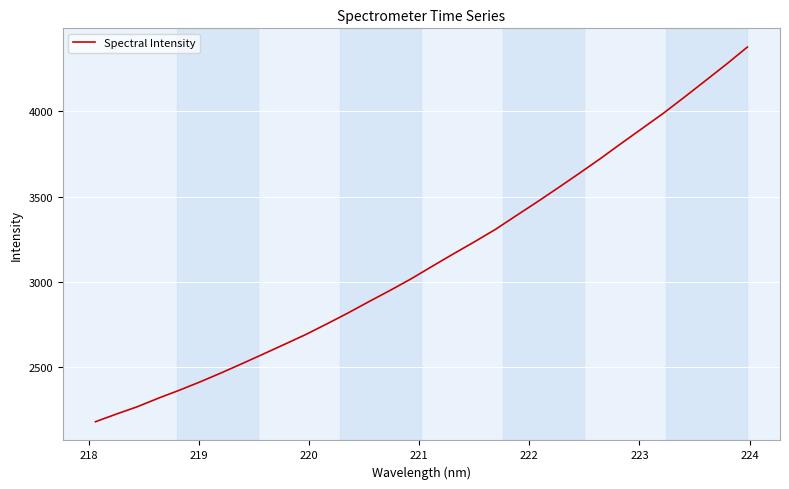

How many values are below 3091?

16